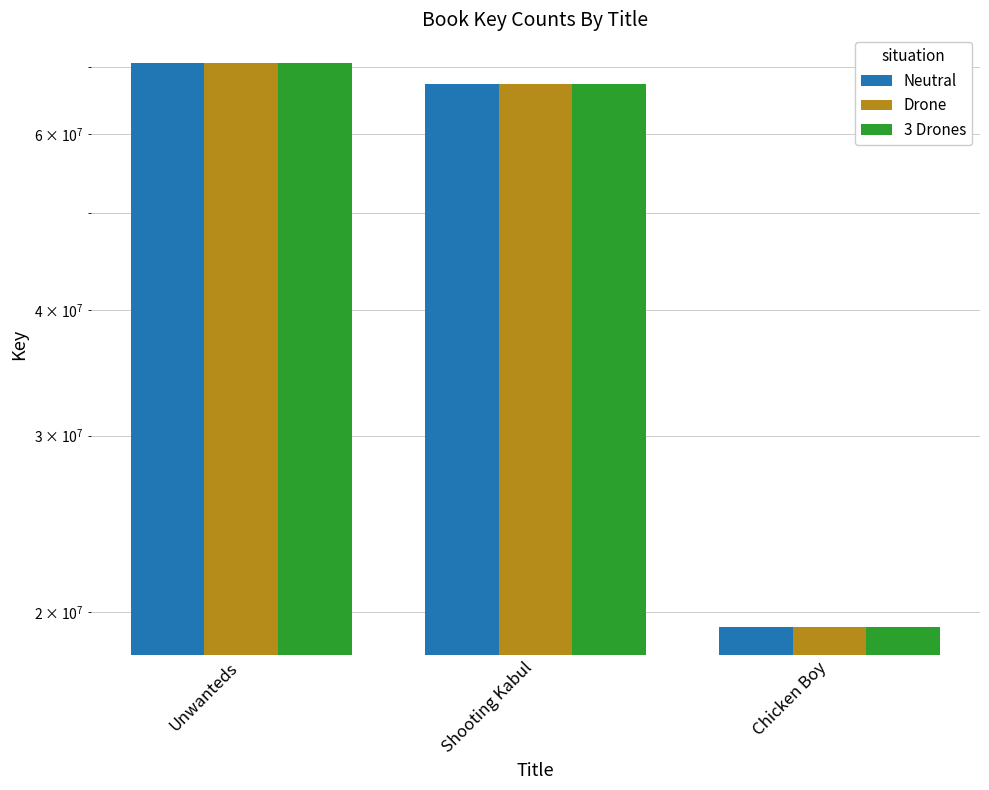

Rank the series at Chicken Boy from lowest to highest value.

Neutral, Drone, 3 Drones